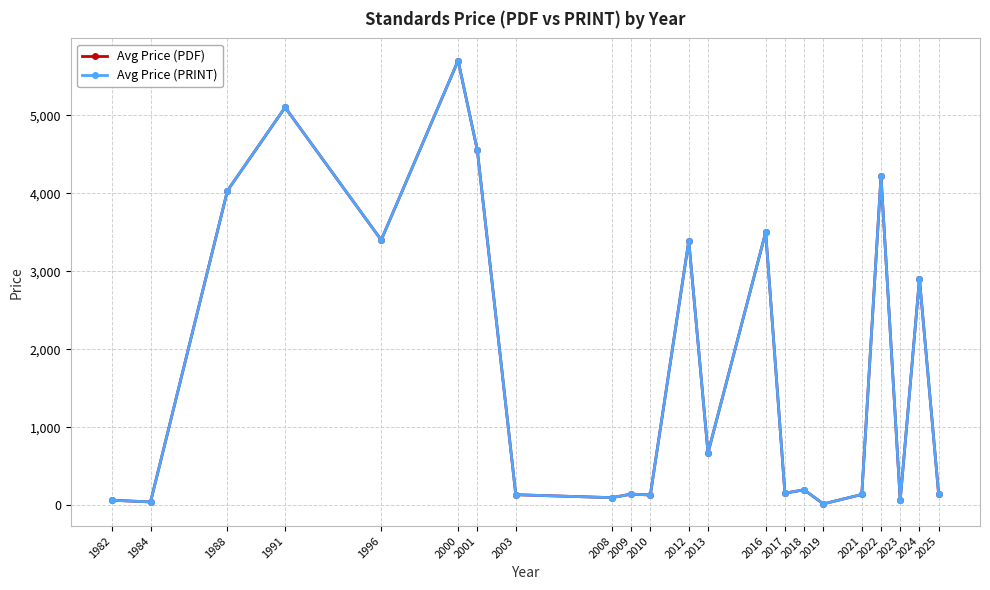

Which series has the widest spread of values?

Avg Price (PDF)